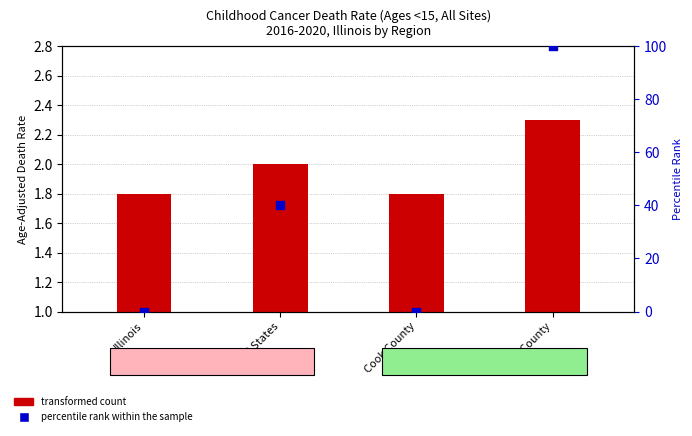

What is the change in value from Illinois to United States?

+40.0